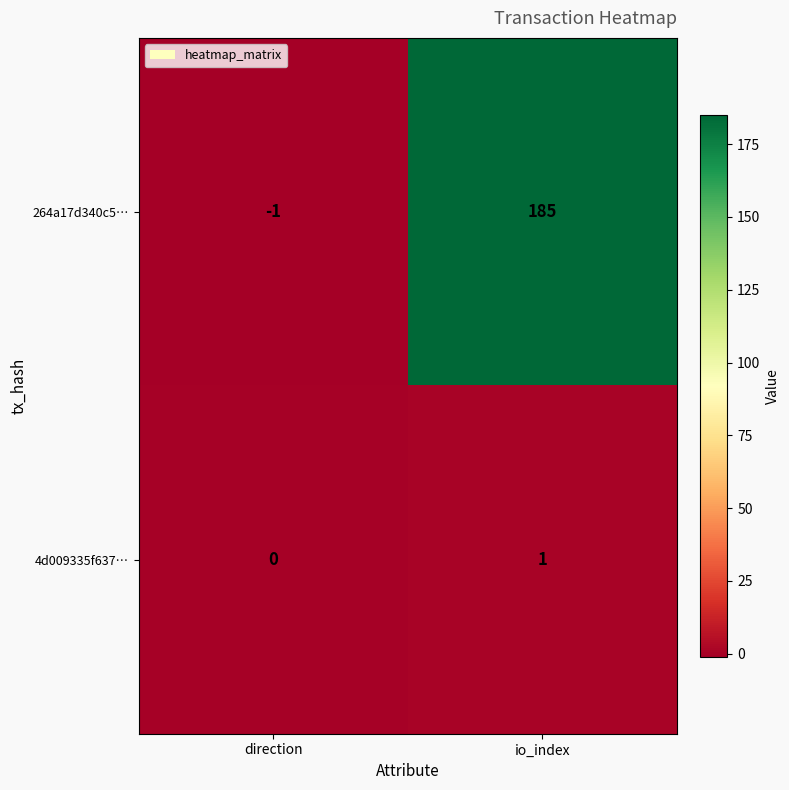

Reading left to right, transcribe all the data shown in this chart.

264a17d340c5…: direction=-1	io_index=185
4d009335f637…: direction=0	io_index=1